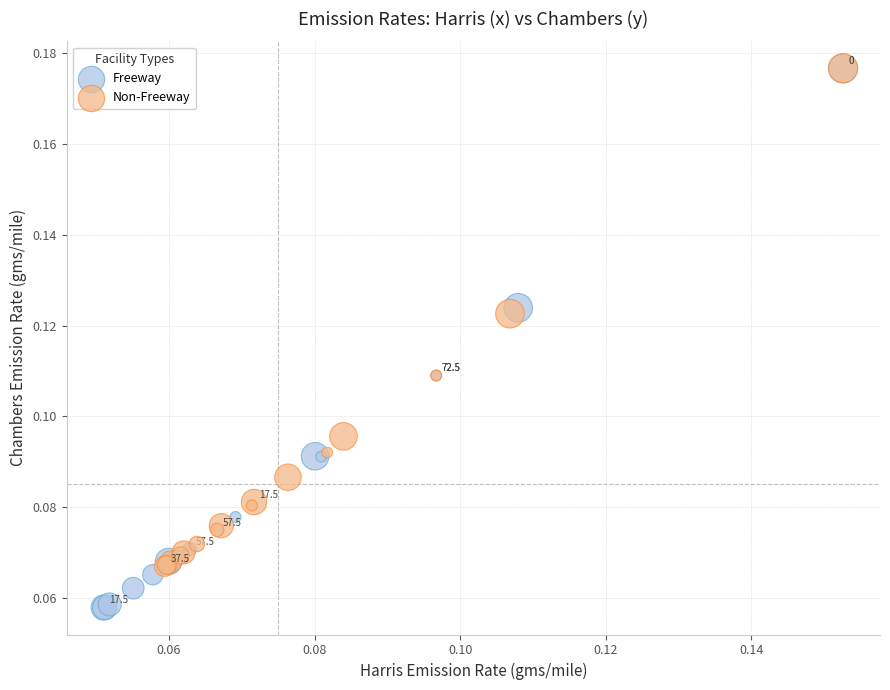

What are all the series names shown in the legend?

Freeway, Non-Freeway